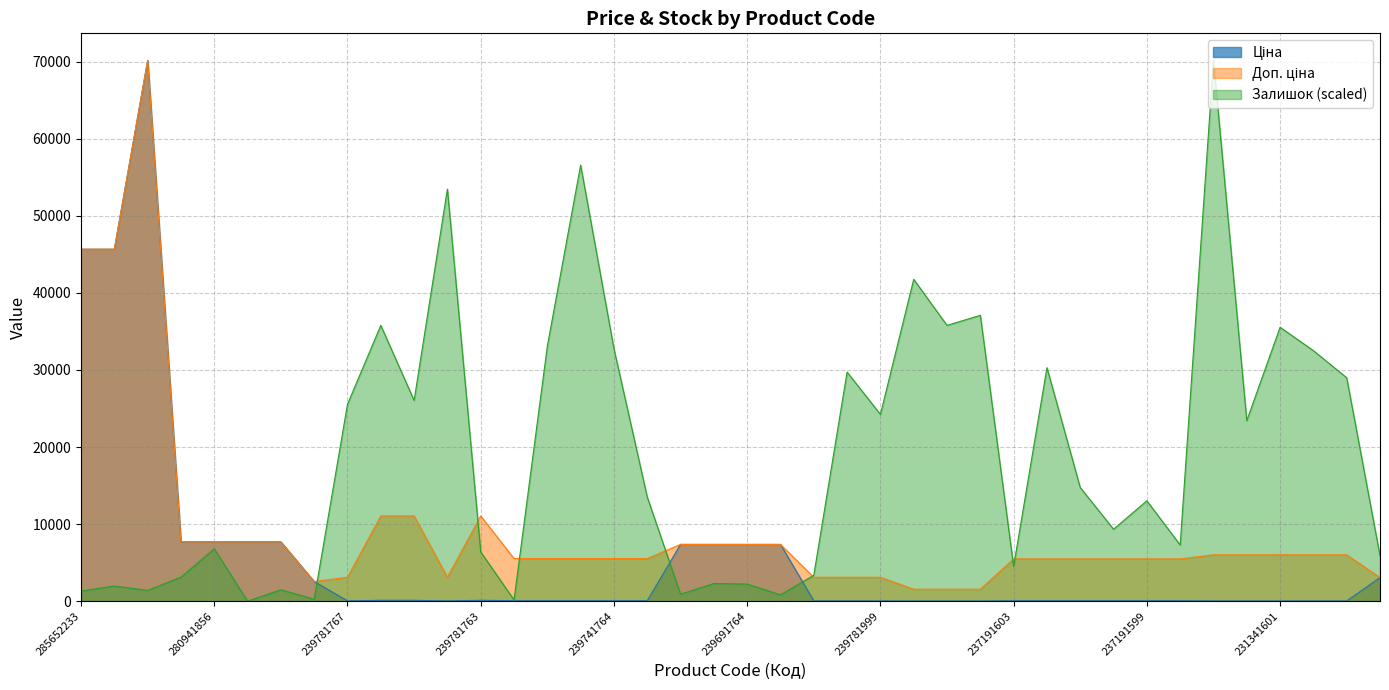

Reading right to left, list all the values displayed in this chart.

Ціна: 3059.7	26.7	26.7	26.7	26.7	26.7	54.8	54.8	54.8	54.8	54.8	54.8	15.5	15.5	15.5	30.9	30.9	30.9	7360.2	7360.2	7360.2	7360.2	55.3	55.3	55.3	55.3	55.3	110.5	30.9	110.5	110.5	30.9	2545.8	7688.0	7688.0	7688.0	7688.0	70181.6	45672.6	45672.6
Доп. ціна: 3060.0	6010.0	6010.0	6010.0	6010.0	6010.0	5480.0	5480.0	5480.0	5480.0	5480.0	5480.0	1548.0	1548.0	1548.0	3095.0	3095.0	3095.0	7360.2	7360.2	7360.2	7360.2	5528.0	5528.0	5528.0	5528.0	5528.0	11055.0	3095.0	11055.0	11055.0	3095.0	2546.0	7688.0	7688.0	7688.0	7688.0	70181.6	45672.6	45672.6
Залишок: 5896.2	28989.8	32511.2	35541.2	23421.2	70181.6	7288.4	13020.9	9335.7	14740.6	30300.1	4504.1	37097.2	35786.9	41765.0	24240.1	29726.9	3357.6	818.9	2211.1	2293.0	900.8	13512.2	32756.9	56587.5	33084.4	163.8	6387.6	53475.6	26041.7	35786.9	25550.4	245.7	1474.1	0.0	6797.1	3111.9	1392.2	1965.4	1310.3